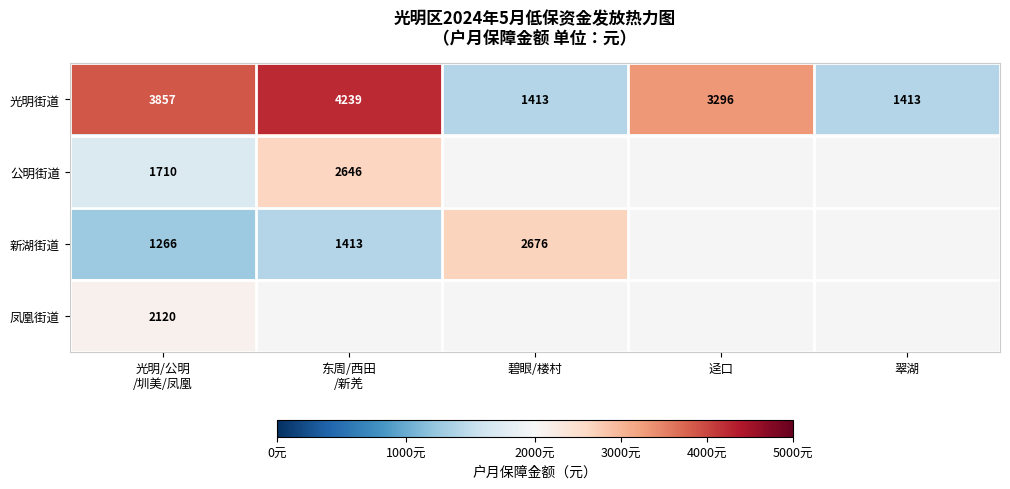

What value does the 光明街道 series have at 翠湖, to the nearest 50?

1400